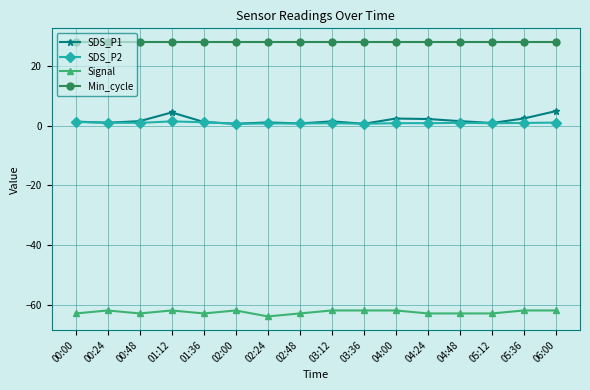

At how many categories does at least one series exceed 12?

16